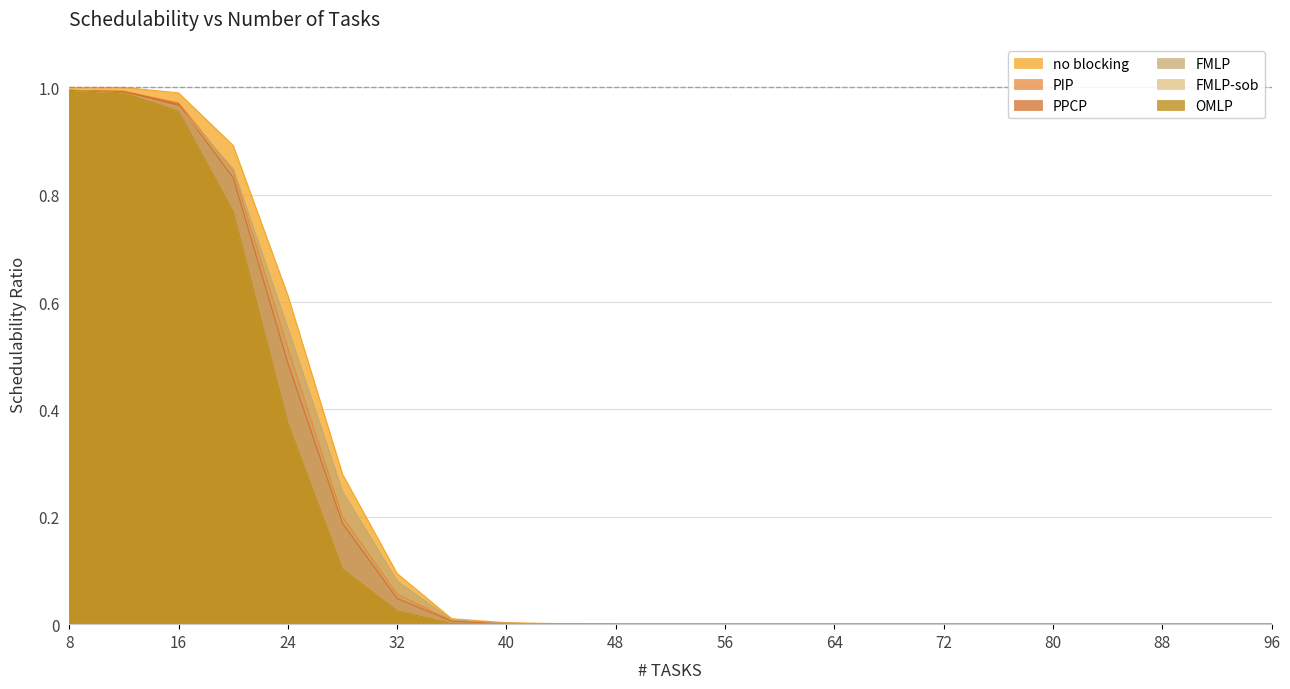

List the labels in order of no blocking value, smallest first.

48, 52, 56, 60, 64, 68, 72, 76, 80, 84, 88, 92, 96, 44, 40, 36, 32, 28, 24, 20, 16, 8, 12